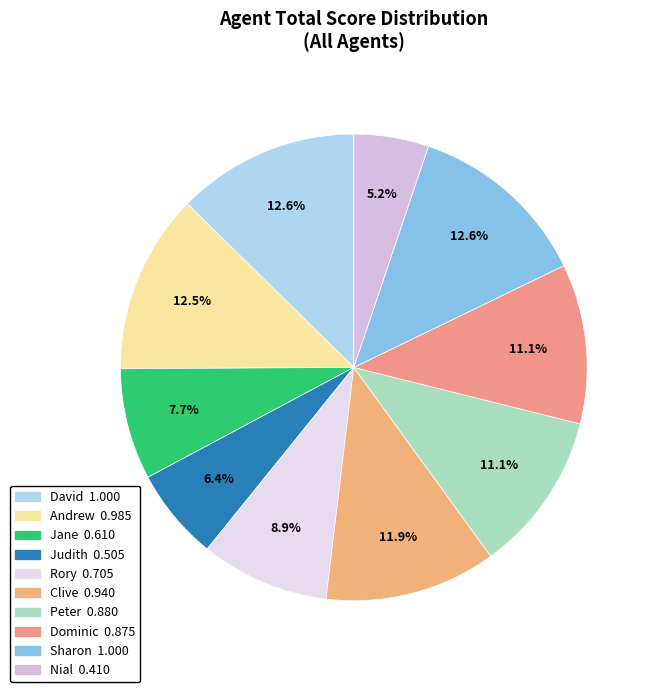

Rank the categories by value from lowest to highest.

Nial, Judith, Jane, Rory, Dominic, Peter, Clive, Andrew, David, Sharon